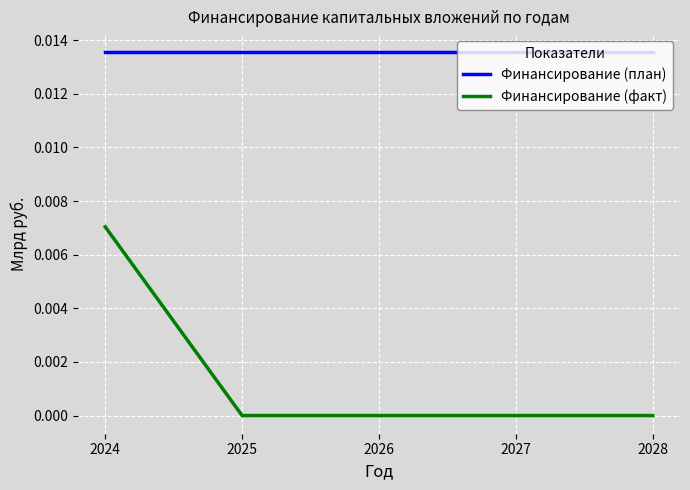

The Финансирование (план) series shows 0.0 at 2028. True or false?

True